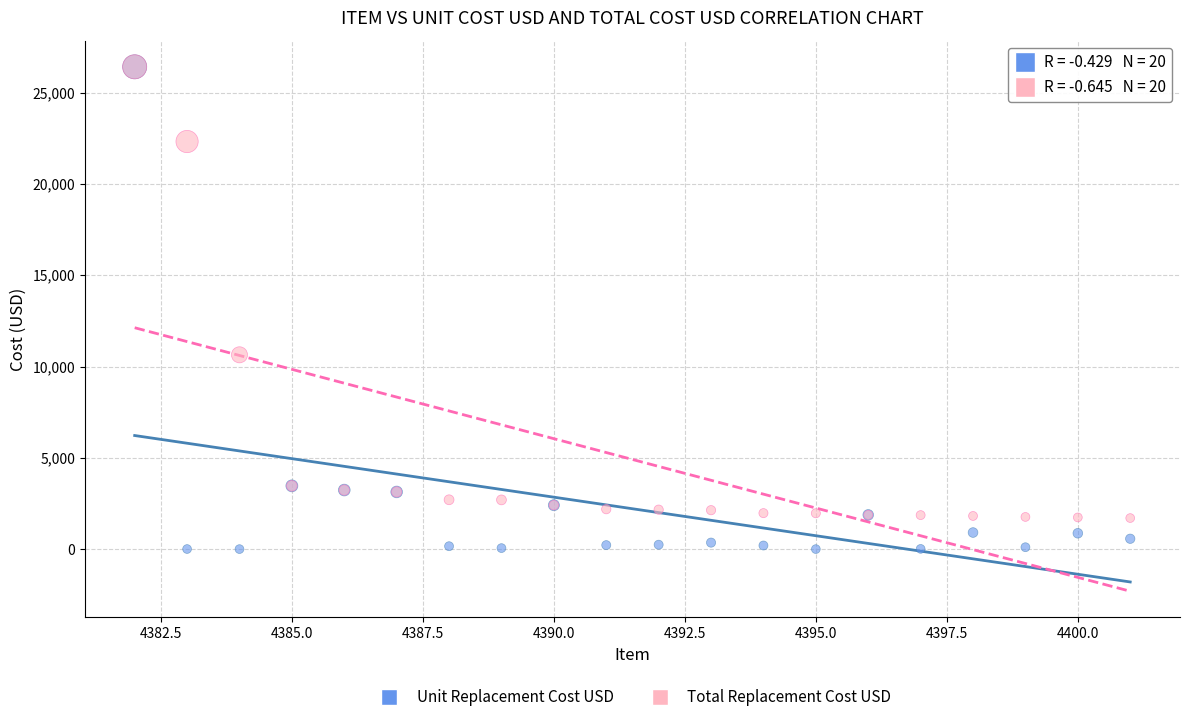

Which series has the largest Y range (max minus min)?

Unit Replacement Cost USD